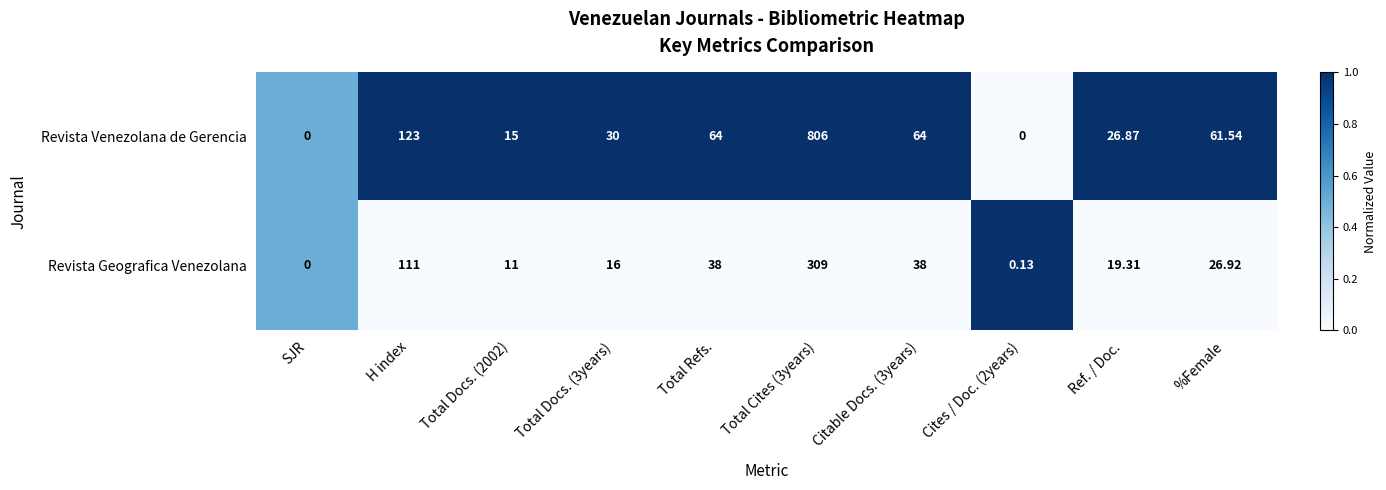

List the series in order of their overall mean, highest first.

Revista Venezolana de Gerencia, Revista Geografica Venezolana